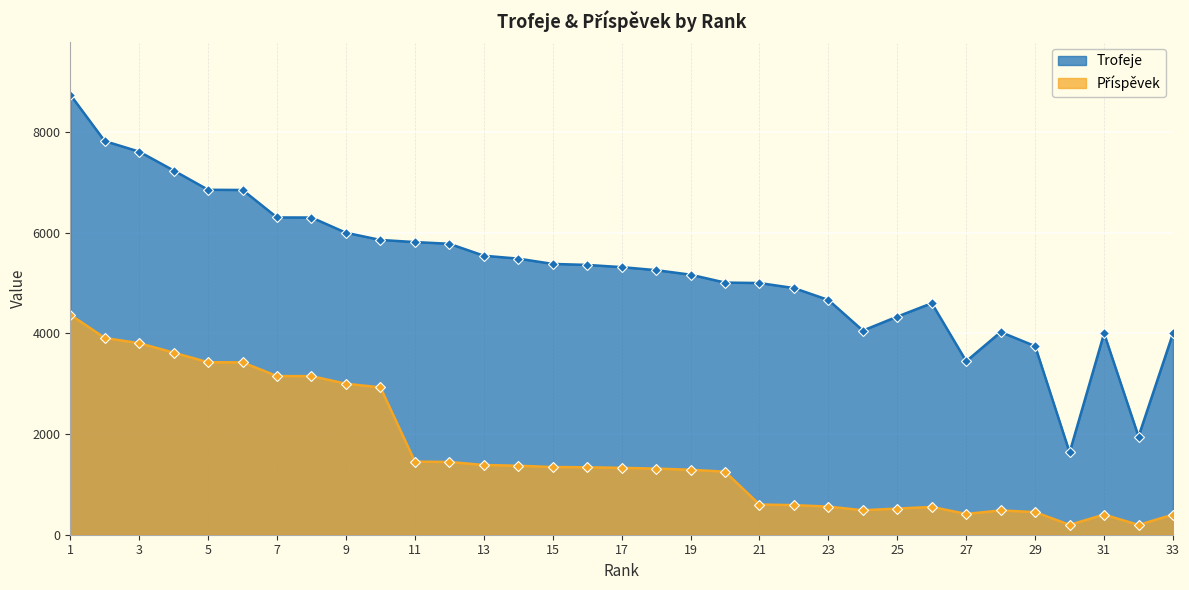

At which category is the sum across all series the highest?

1